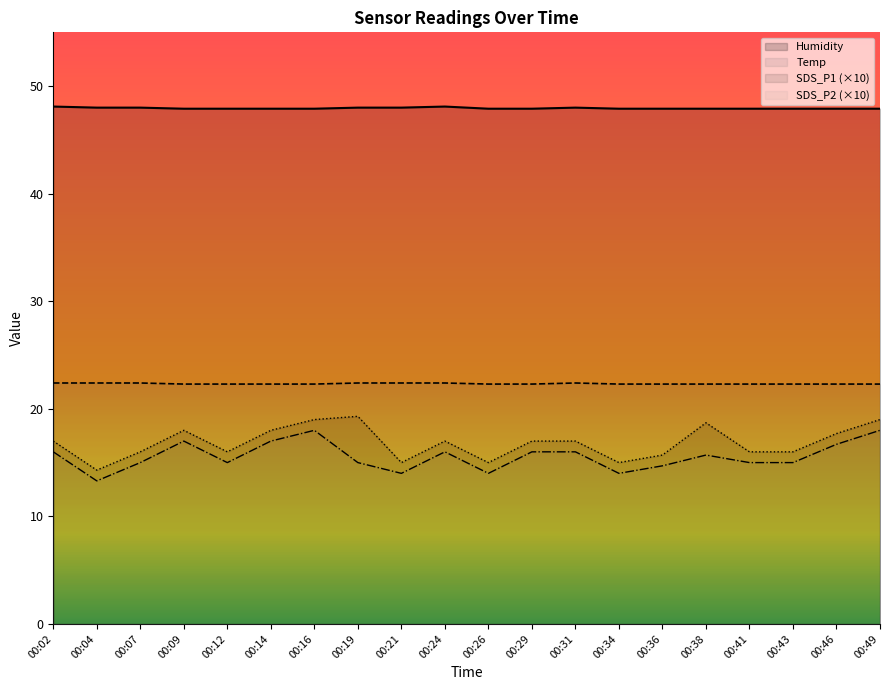

Reading left to right, transcribe all the data shown in this chart.

SDS_P1: 00:02=17.0	00:04=14.3	00:07=16.0	00:09=18.0	00:12=16.0	00:14=18.0	00:16=19.0	00:19=19.3	00:21=15.0	00:24=17.0	00:26=15.0	00:29=17.0	00:31=17.0	00:34=15.0	00:36=15.7	00:38=18.7	00:41=16.0	00:43=16.0	00:46=17.7	00:49=19.0
SDS_P2: 00:02=16.0	00:04=13.3	00:07=15.0	00:09=17.0	00:12=15.0	00:14=17.0	00:16=18.0	00:19=15.0	00:21=14.0	00:24=16.0	00:26=14.0	00:29=16.0	00:31=16.0	00:34=14.0	00:36=14.7	00:38=15.7	00:41=15.0	00:43=15.0	00:46=16.7	00:49=18.0
Temp: 00:02=22.4	00:04=22.4	00:07=22.4	00:09=22.3	00:12=22.3	00:14=22.3	00:16=22.3	00:19=22.4	00:21=22.4	00:24=22.4	00:26=22.3	00:29=22.3	00:31=22.4	00:34=22.3	00:36=22.3	00:38=22.3	00:41=22.3	00:43=22.3	00:46=22.3	00:49=22.3
Humidity: 00:02=48.1	00:04=48.0	00:07=48.0	00:09=47.9	00:12=47.9	00:14=47.9	00:16=47.9	00:19=48.0	00:21=48.0	00:24=48.1	00:26=47.9	00:29=47.9	00:31=48.0	00:34=47.9	00:36=47.9	00:38=47.9	00:41=47.9	00:43=47.9	00:46=47.9	00:49=47.9